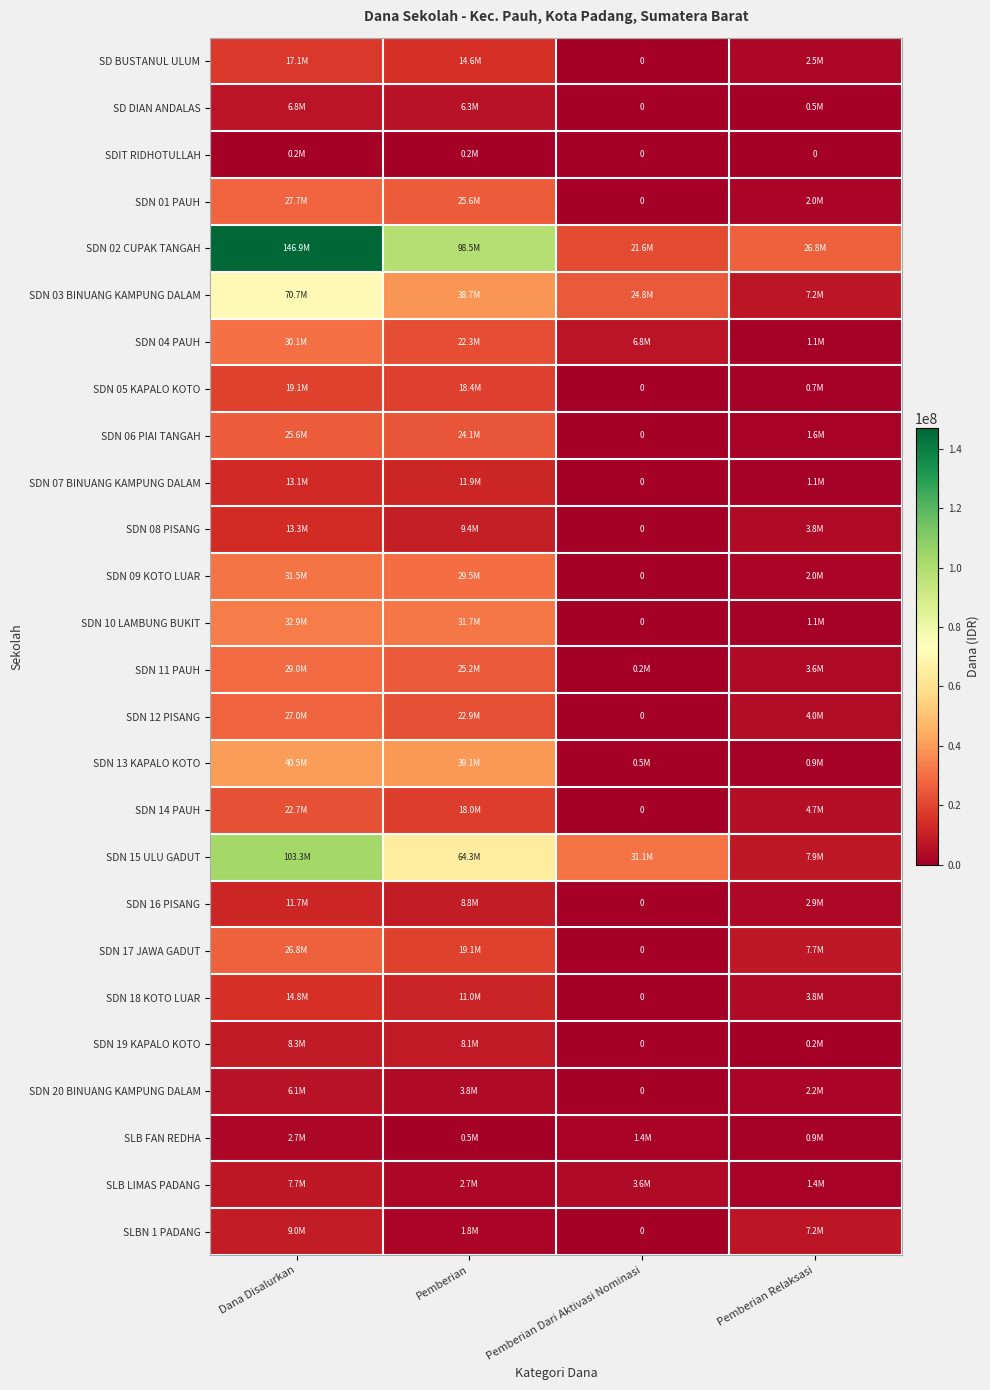

Which category has the lowest value across all series?

Pemberian Dari Aktivasi Nominasi